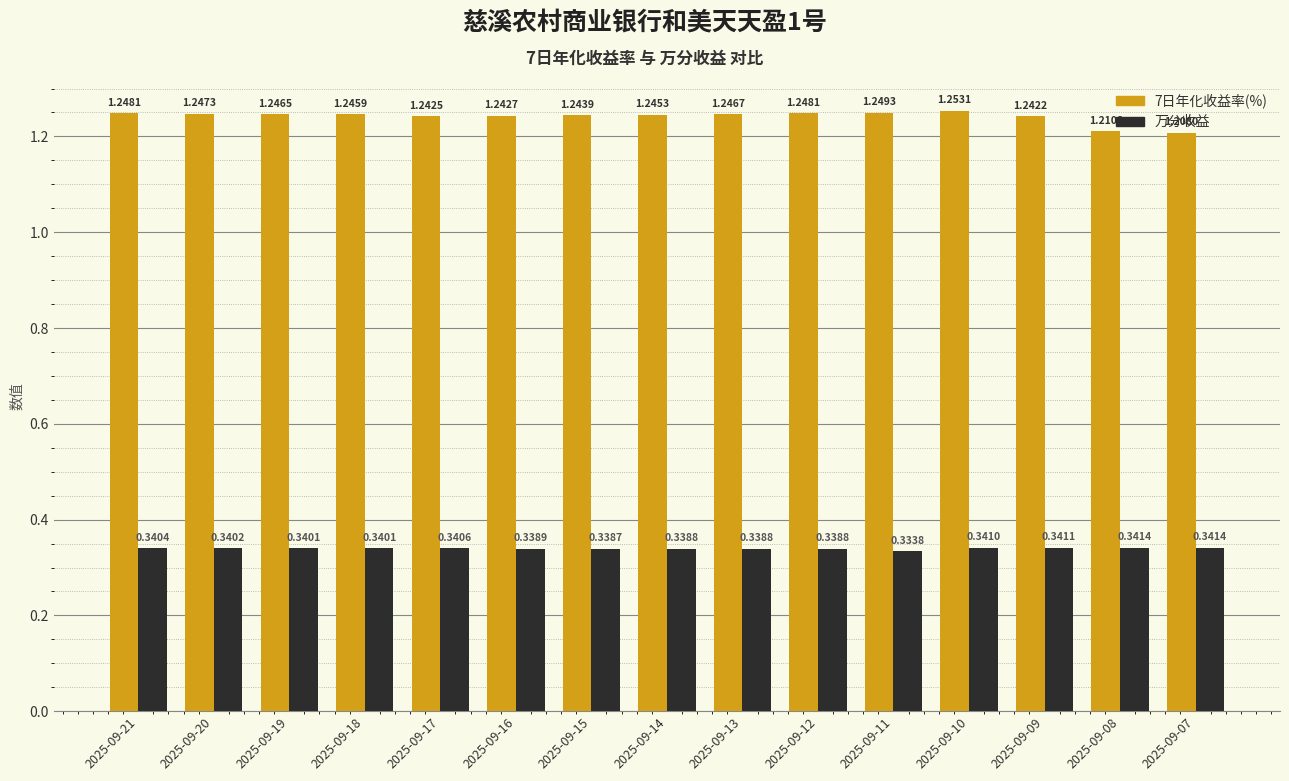

What is the sum of all 万分收益 values?

5.1